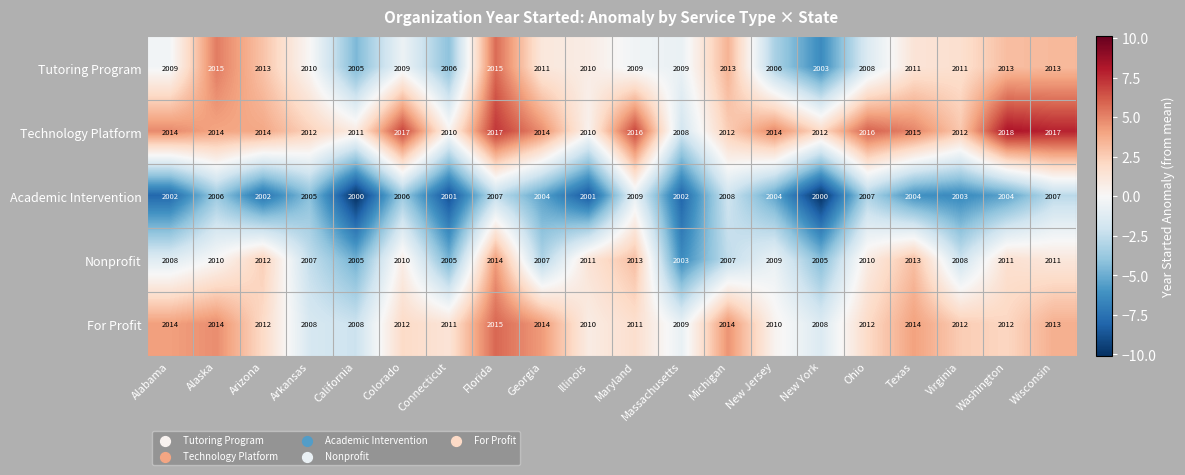

What is the difference between the Technology Platform values at Illinois and Georgia?

4